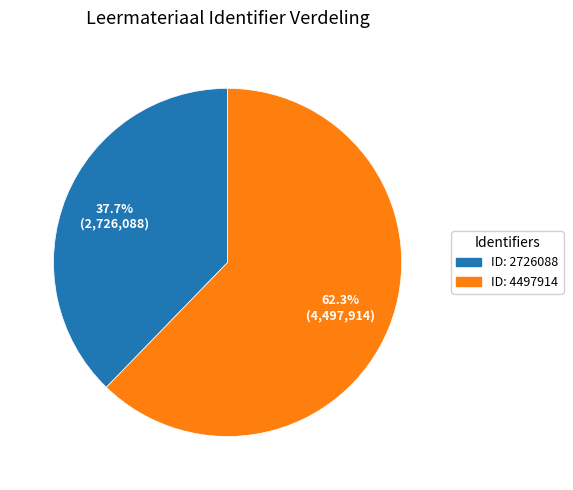

Does any single category account for the majority?

Yes